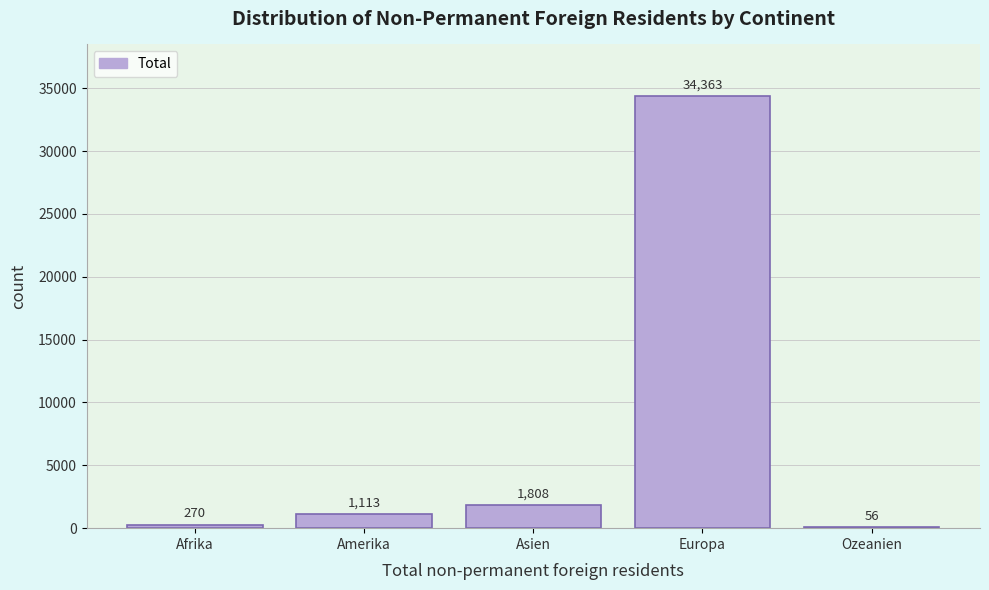

Reading right to left, what are all the values shown in this chart?

Ozeanien=56	Europa=34363	Asien=1808	Amerika=1113	Afrika=270